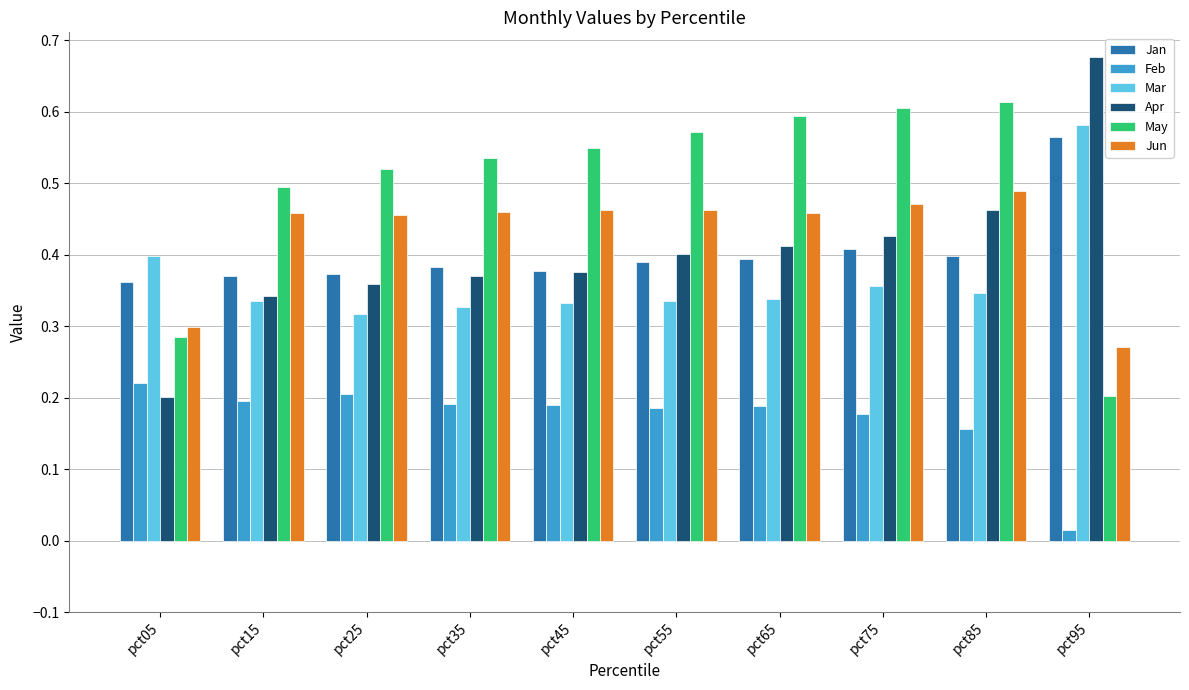

Is the value of Mar at pct15 greater than the value of Jan at pct75?

No